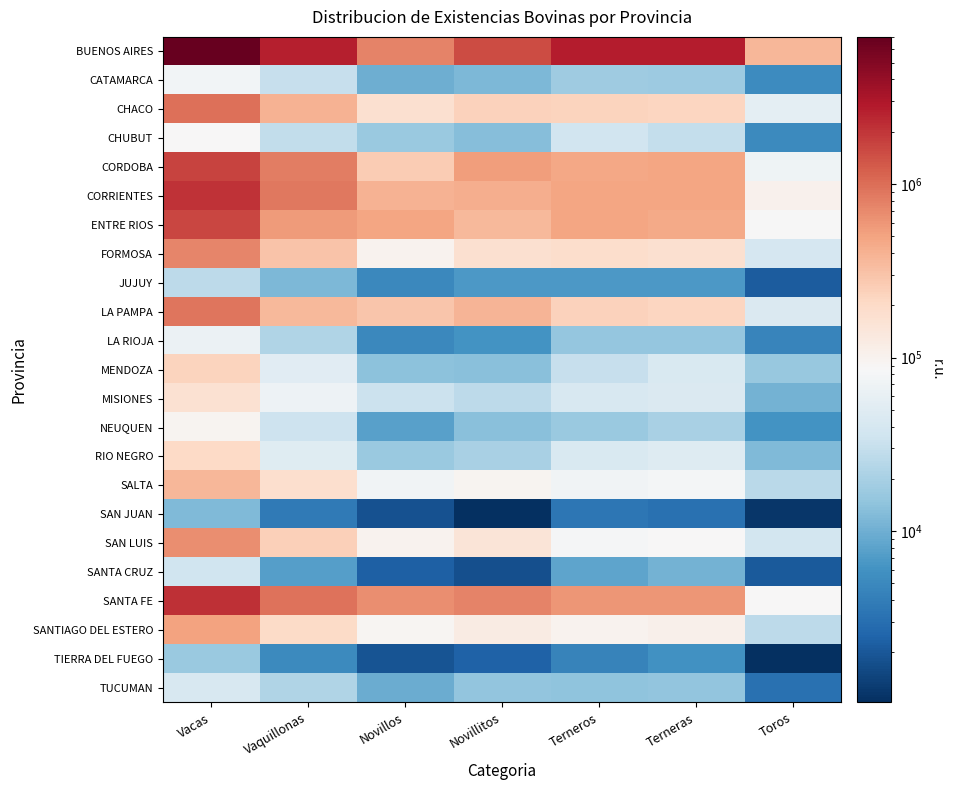

At Vaquillonas, list the series in order from smallest to largest.

SAN JUAN, TIERRA DEL FUEGO, SANTA CRUZ, JUJUY, TUCUMAN, LA RIOJA, CHUBUT, CATAMARCA, NEUQUEN, RIO NEGRO, MENDOZA, MISIONES, SALTA, SANTIAGO DEL ESTERO, SAN LUIS, FORMOSA, LA PAMPA, CHACO, ENTRE RIOS, CORDOBA, CORRIENTES, SANTA FE, BUENOS AIRES